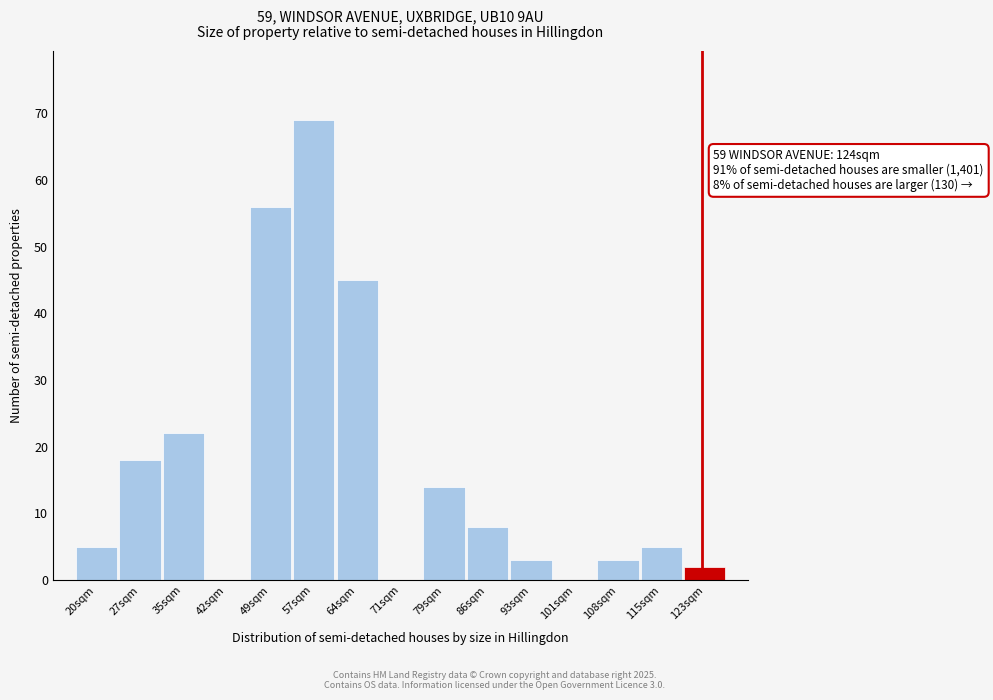

Reading left to right, extract all data points from this chart.

20sqm=5	27sqm=18	35sqm=22	42sqm=0	49sqm=56	57sqm=69	64sqm=45	71sqm=0	79sqm=14	86sqm=8	93sqm=3	101sqm=0	108sqm=3	115sqm=5	123sqm=2